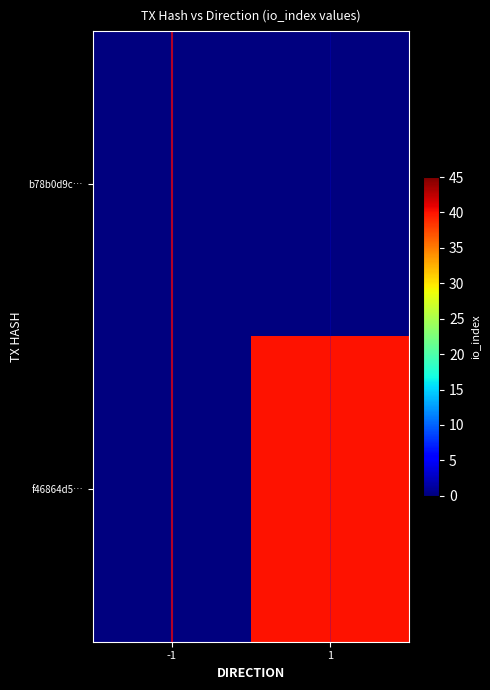

Reading left to right, list all the values displayed in this chart.

b78b0d9c…: -1=0	1=0
f46864d5…: -1=0	1=40